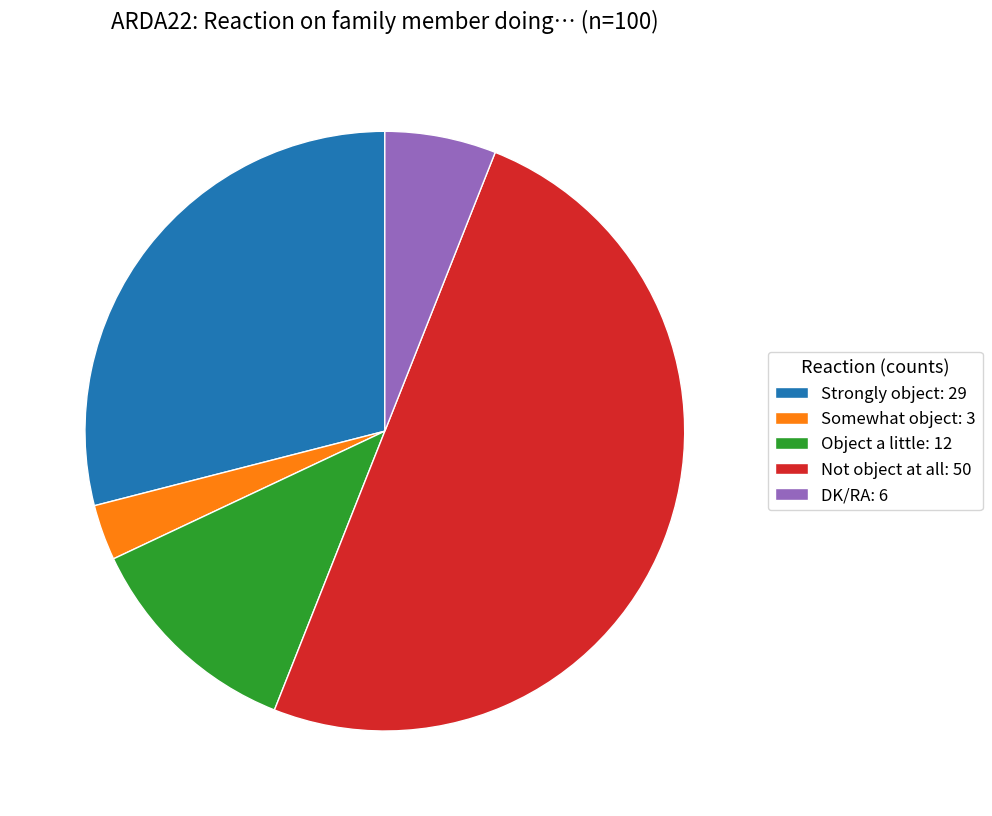

Which has a higher value, Strongly object: 29 or Somewhat object: 3?

Strongly object: 29